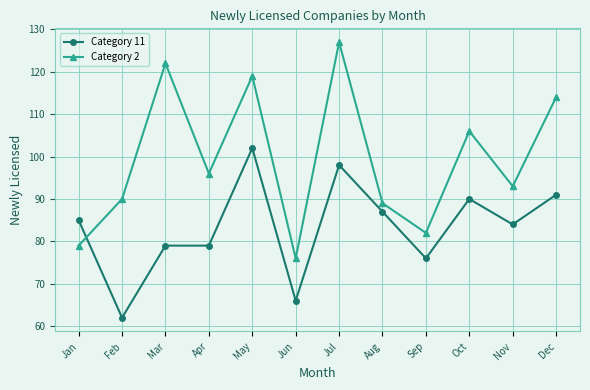

At which category is the sum across all series the highest?

Jul